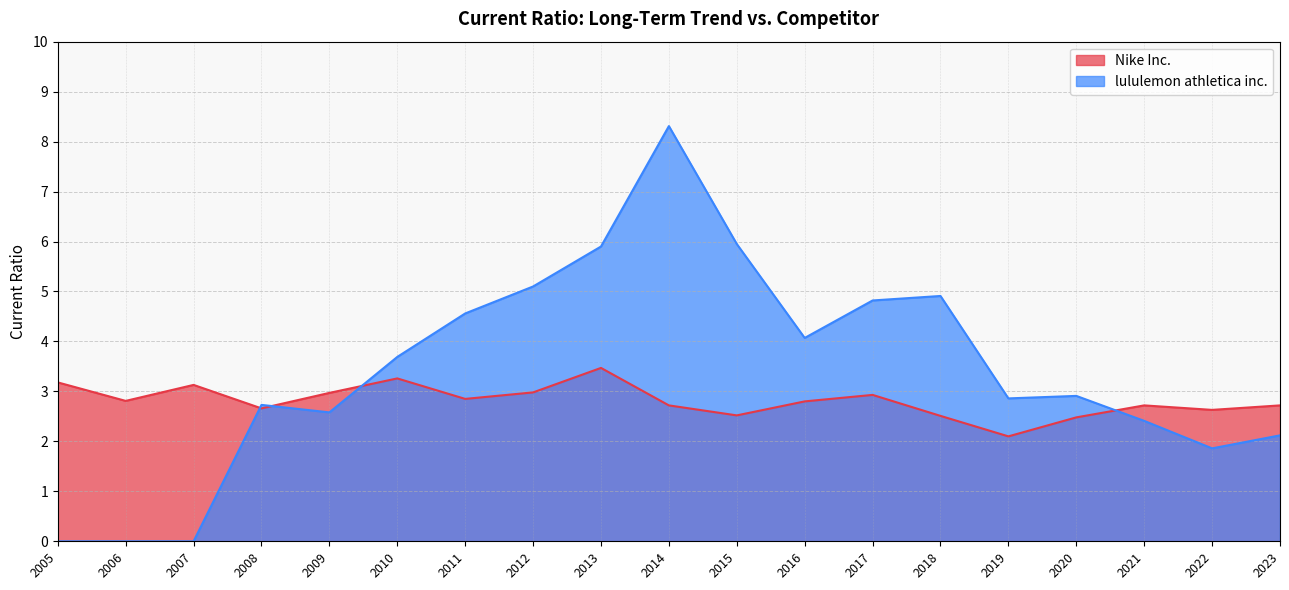

Does the chart display data point markers on the line(s)?

No